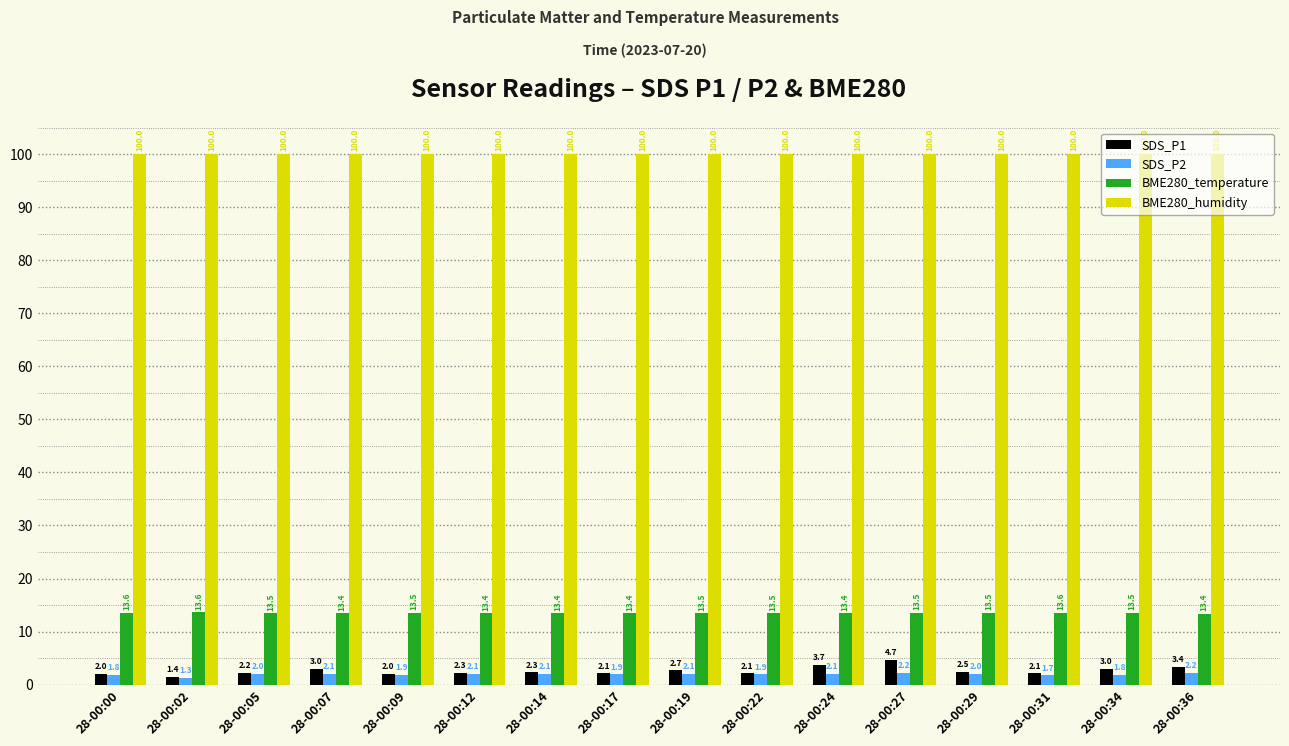

How many BME280_temperature values are between 13 and 14?

16